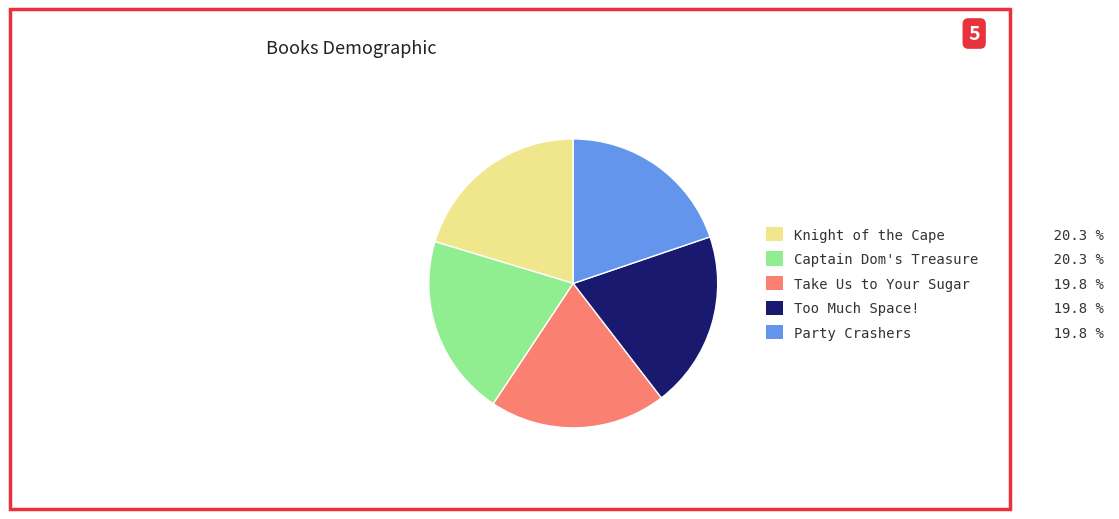

True or false: Take Us to Your Sugar accounts for 20% of the total.

True